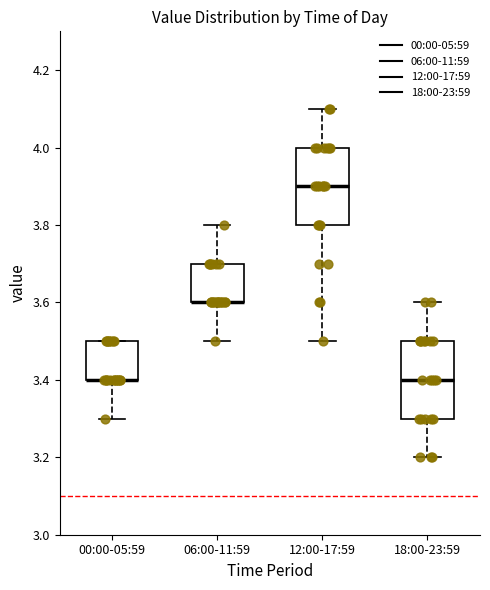

Reading left to right, read every box against the y-axis: the position of its median line, the range the box covers, and the ends of its whiskers. The values are not printed on the chart, so give them approximately, as read against the axis.

00:00-05:59: median 3.4 (drawn on the box's lower edge), box 3.4 to 3.5, whiskers 3.3 to 3.5
06:00-11:59: median 3.6 (drawn on the box's lower edge), box 3.6 to 3.7, whiskers 3.5 to 3.8
12:00-17:59: median 3.9, box 3.8 to 4.0, whiskers 3.5 to 4.1
18:00-23:59: median 3.4, box 3.3 to 3.5, whiskers 3.2 to 3.6